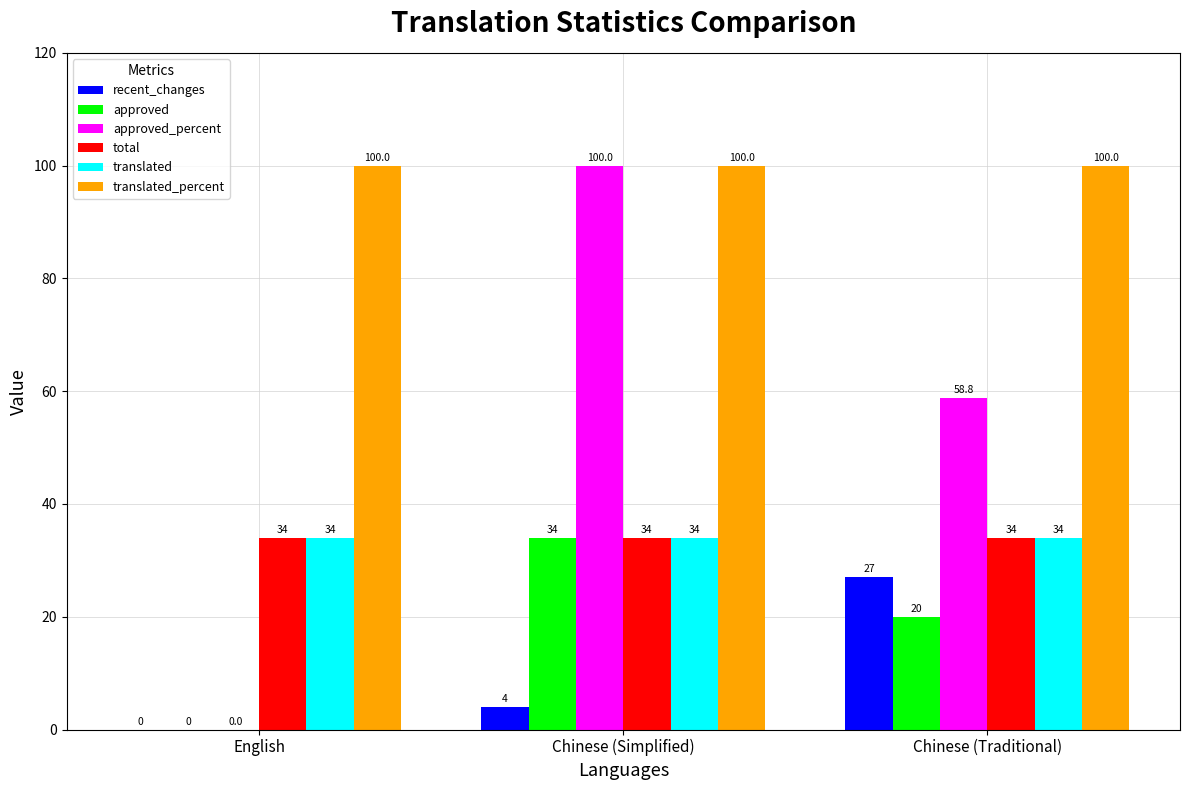

Is the value of translated at Chinese (Simplified) greater than the value of recent_changes at Chinese (Simplified)?

Yes